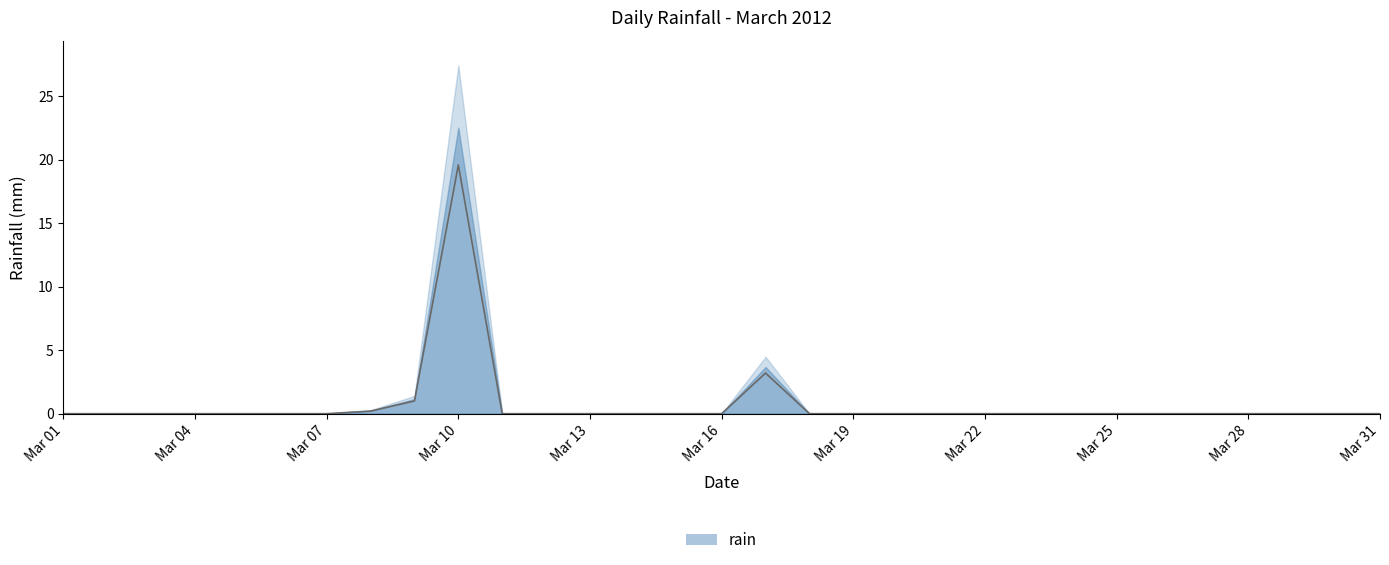

Reading right to left, transcribe all the data shown in this chart.

0.0	0.0	0.0	0.0	0.0	0.0	0.0	0.0	0.0	0.0	0.0	0.0	0.0	0.0	3.2	0.0	0.0	0.0	0.0	0.0	0.0	19.6	1.0	0.2	0.0	0.0	0.0	0.0	0.0	0.0	0.0